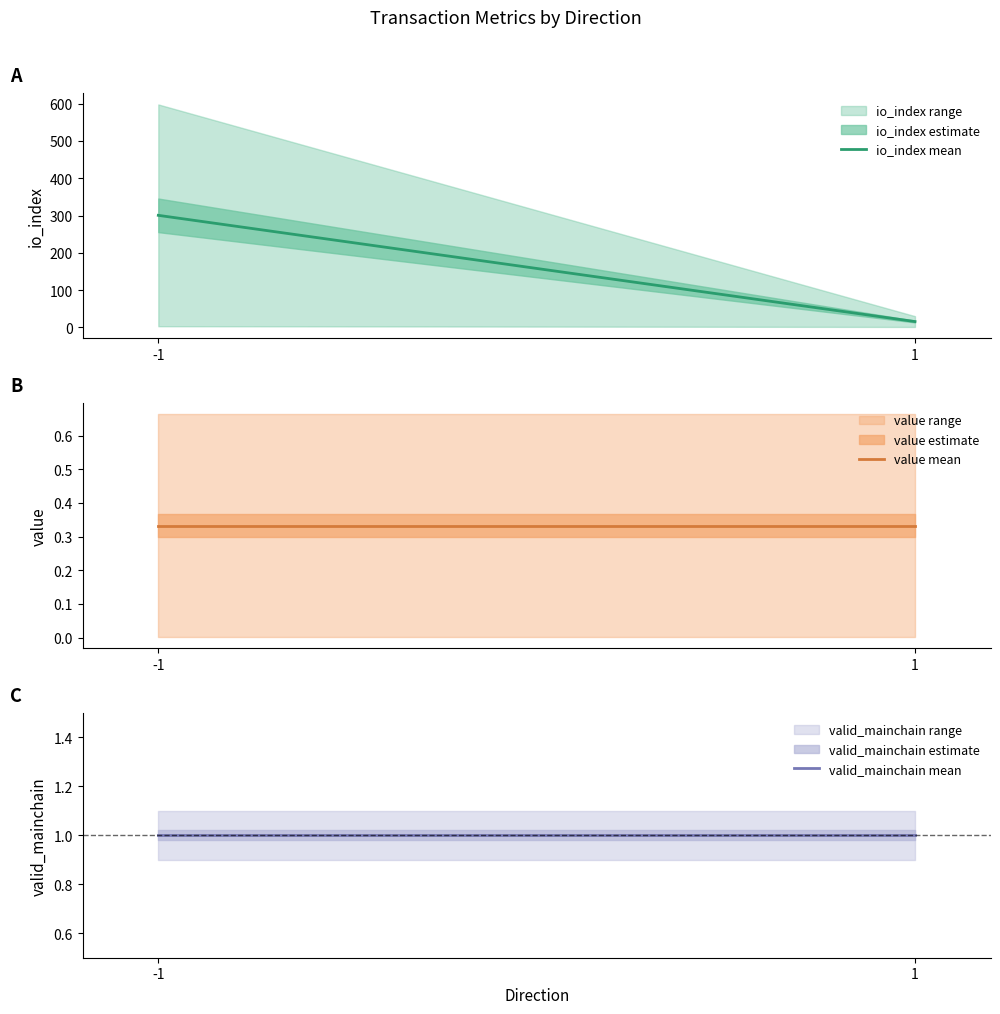

Rank the series at -1 from highest to lowest value.

io_index, valid_mainchain, value